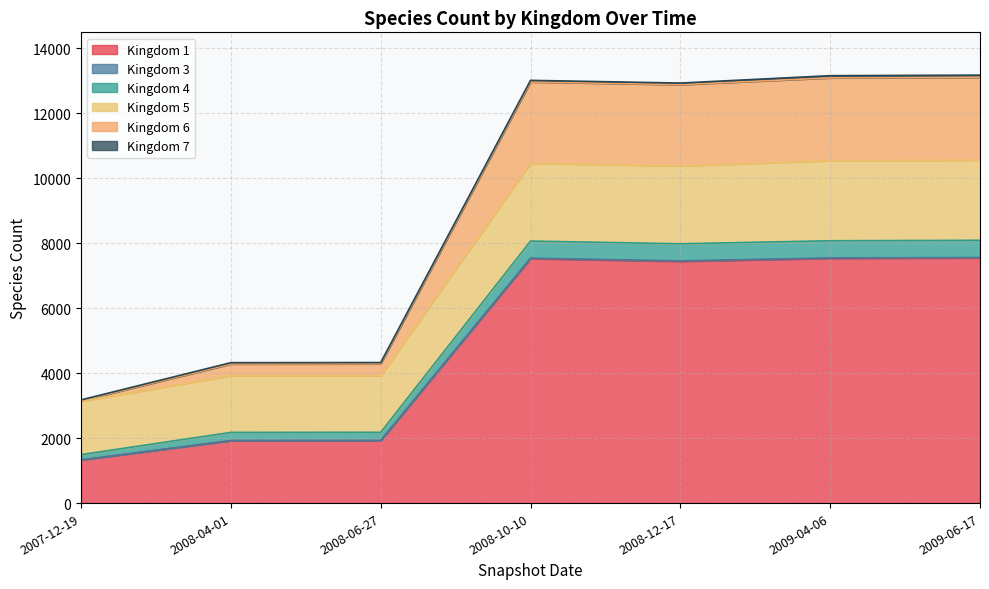

True or false: 6 and 1 intersect in this chart.

False